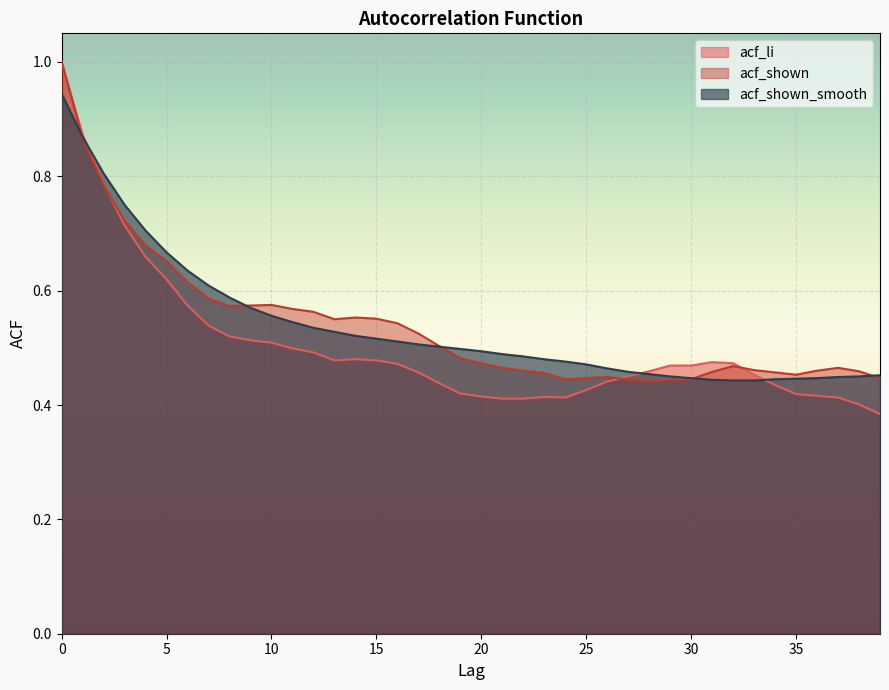

Reading left to right, what are all the values shown in this chart?

acf_li: 0=1.0	1=0.9	2=0.8	3=0.7	4=0.7	5=0.6	6=0.6	7=0.5	8=0.5	9=0.5	10=0.5	11=0.5	12=0.5	13=0.5	14=0.5	15=0.5	16=0.5	17=0.5	18=0.4	19=0.4	20=0.4	21=0.4	22=0.4	23=0.4	24=0.4	25=0.4	26=0.4	27=0.5	28=0.5	29=0.5	30=0.5	31=0.5	32=0.5	33=0.5	34=0.4	35=0.4	36=0.4	37=0.4	38=0.4	39=0.4
acf_shown: 0=1.0	1=0.9	2=0.8	3=0.7	4=0.7	5=0.7	6=0.6	7=0.6	8=0.6	9=0.6	10=0.6	11=0.6	12=0.6	13=0.6	14=0.6	15=0.6	16=0.5	17=0.5	18=0.5	19=0.5	20=0.5	21=0.5	22=0.5	23=0.5	24=0.4	25=0.4	26=0.4	27=0.4	28=0.4	29=0.4	30=0.4	31=0.5	32=0.5	33=0.5	34=0.5	35=0.5	36=0.5	37=0.5	38=0.5	39=0.4
acf_shown_smooth: 0=0.9	1=0.9	2=0.8	3=0.8	4=0.7	5=0.7	6=0.6	7=0.6	8=0.6	9=0.6	10=0.6	11=0.5	12=0.5	13=0.5	14=0.5	15=0.5	16=0.5	17=0.5	18=0.5	19=0.5	20=0.5	21=0.5	22=0.5	23=0.5	24=0.5	25=0.5	26=0.5	27=0.5	28=0.5	29=0.5	30=0.4	31=0.4	32=0.4	33=0.4	34=0.4	35=0.4	36=0.4	37=0.4	38=0.5	39=0.5